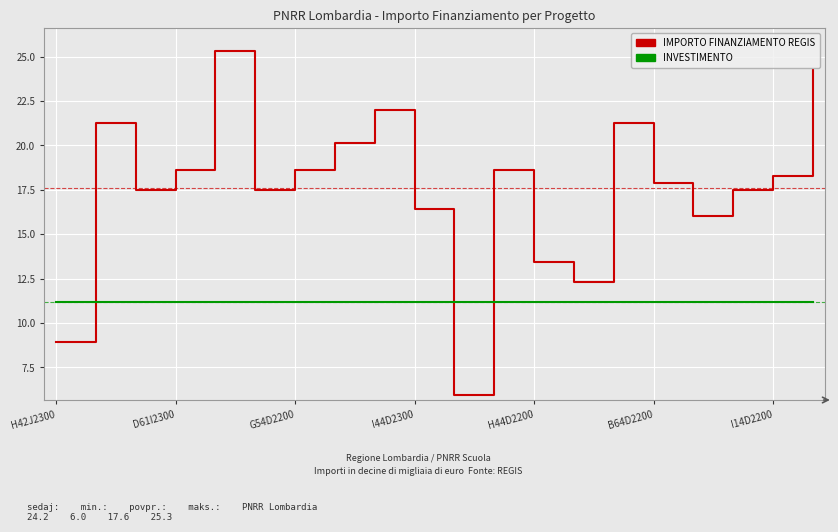

Rank the series by their maximum value, from highest to lowest.

IMPORTO FINANZIAMENTO REGIS, INVESTIMENTO